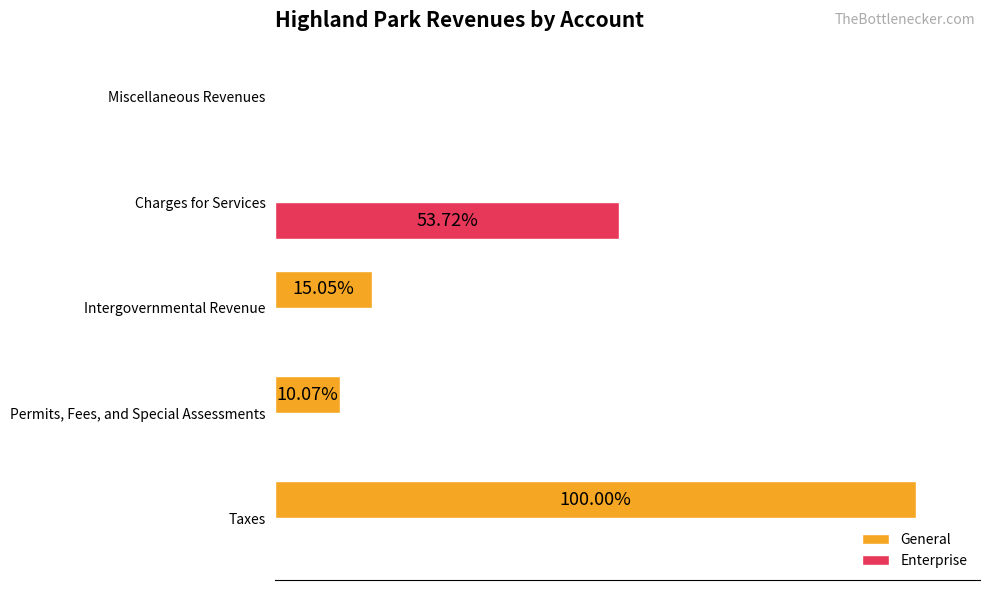

What are all the series names shown in the legend?

General, Enterprise